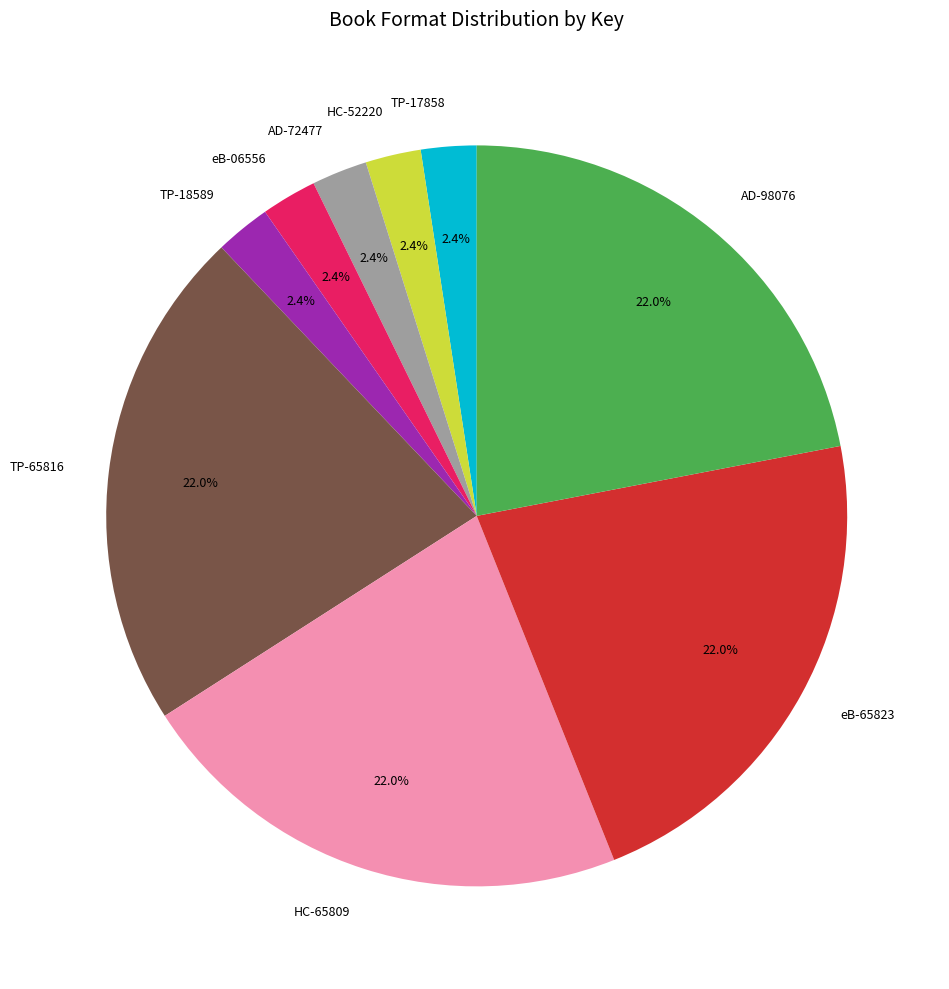

What percentage is NOT represented by AD-98076?

78.0%